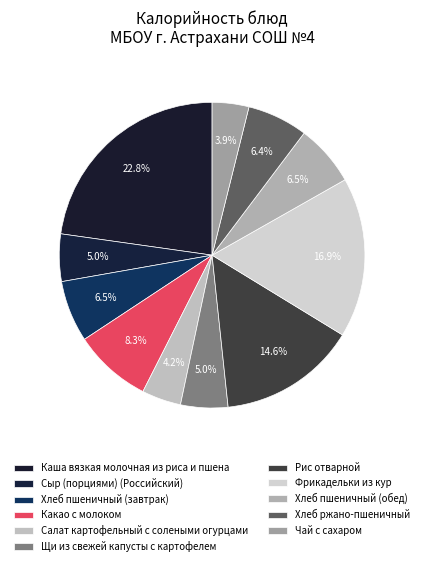

Does Чай с сахаром represent more than half of the total?

No